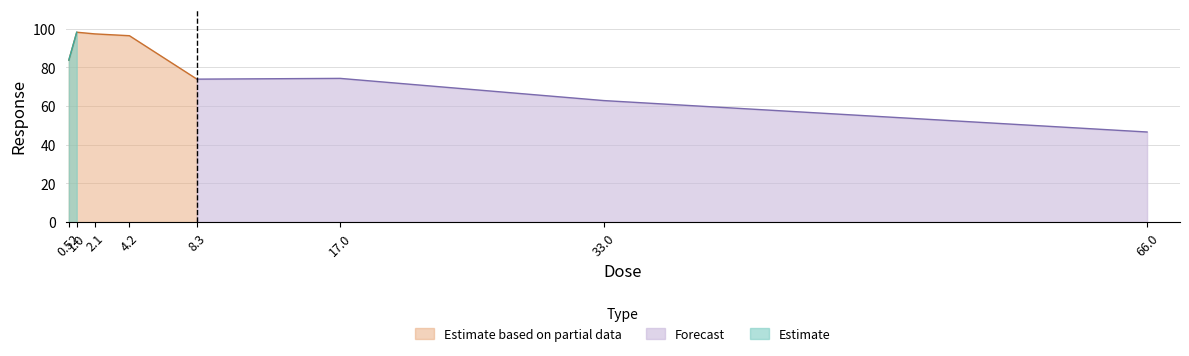

At which label does the data first exceed 83?

0.52